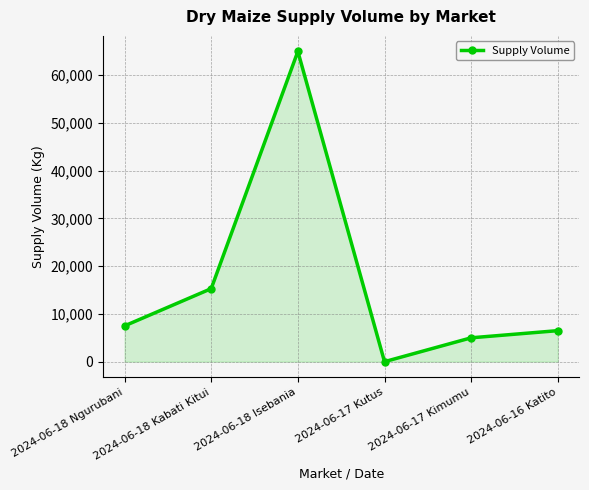

What is the value of the 2nd point from the left?

15300